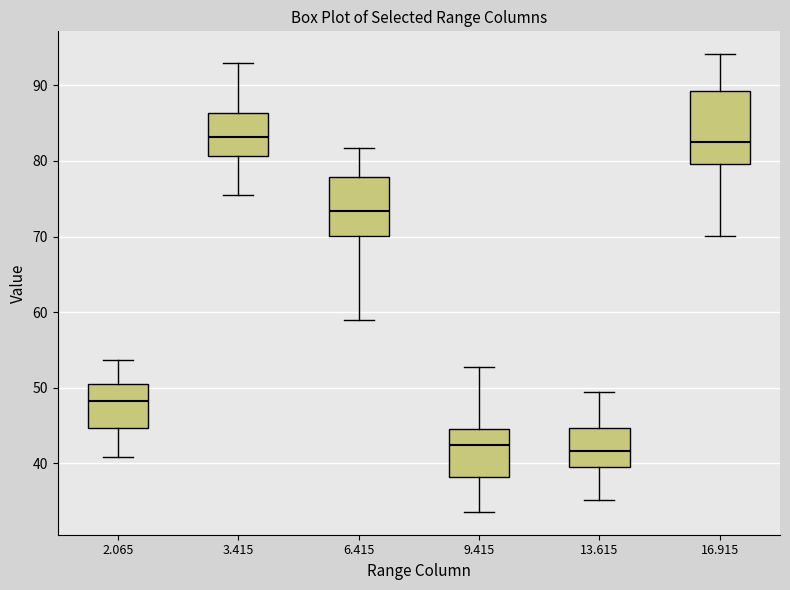

Where is the upper edge of the box at x = 2.065 on the y-axis? The values are not printed on the chart, so give them approximately, as read against the axis.

50